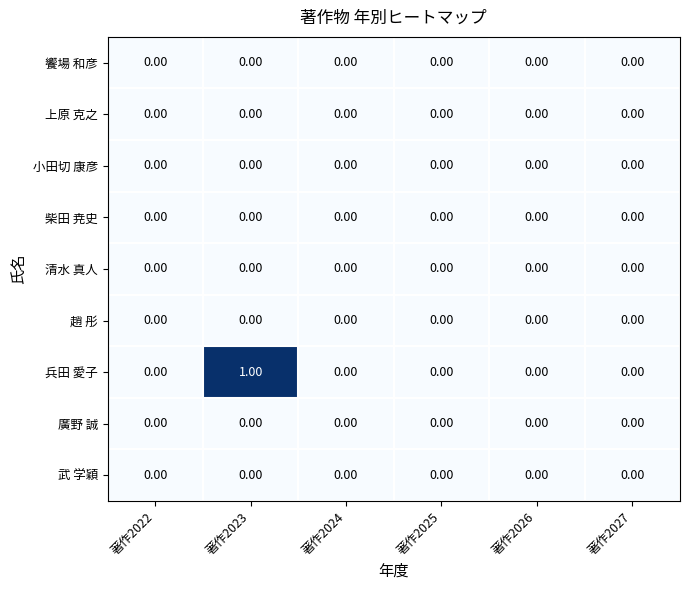

Which series has the widest spread of values?

兵田 愛子